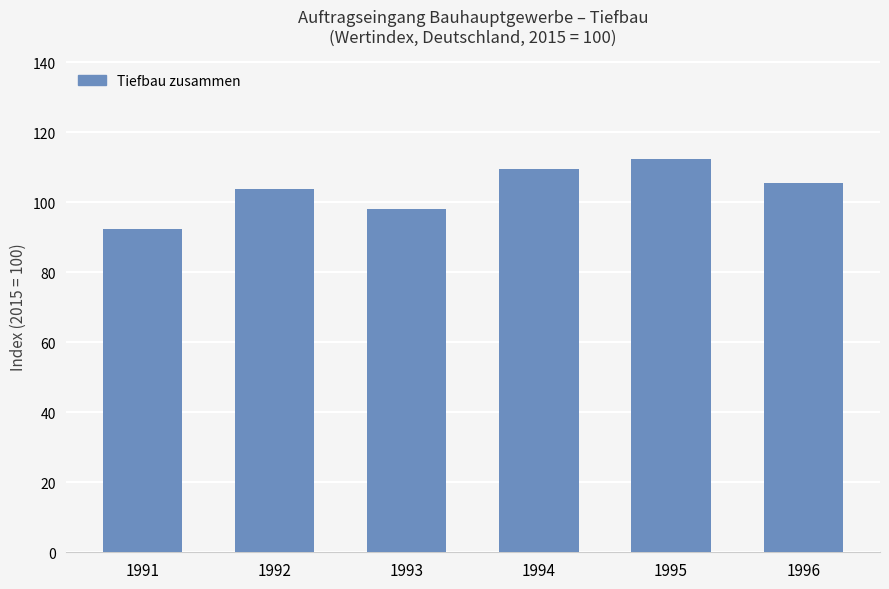

Does the chart contain stacked bars?

No